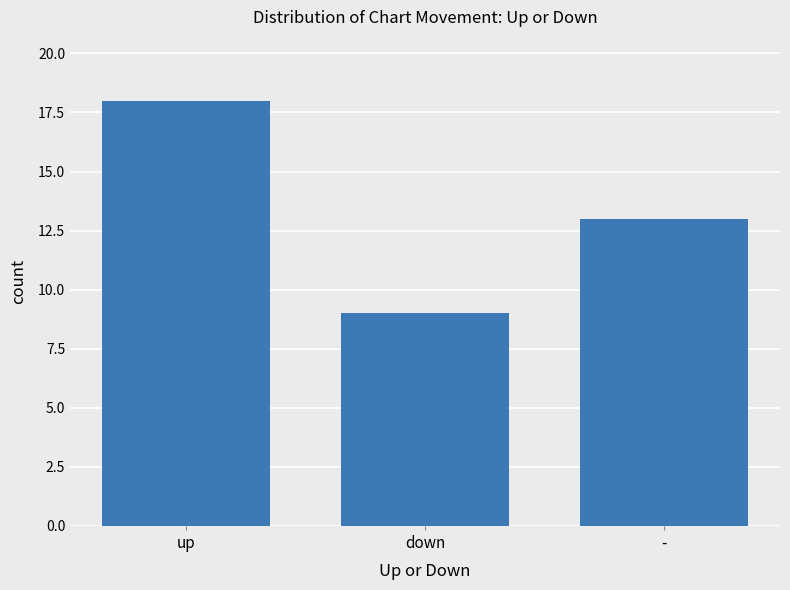

Reading left to right, what are all the values shown in this chart?

up=18	down=9	-=13